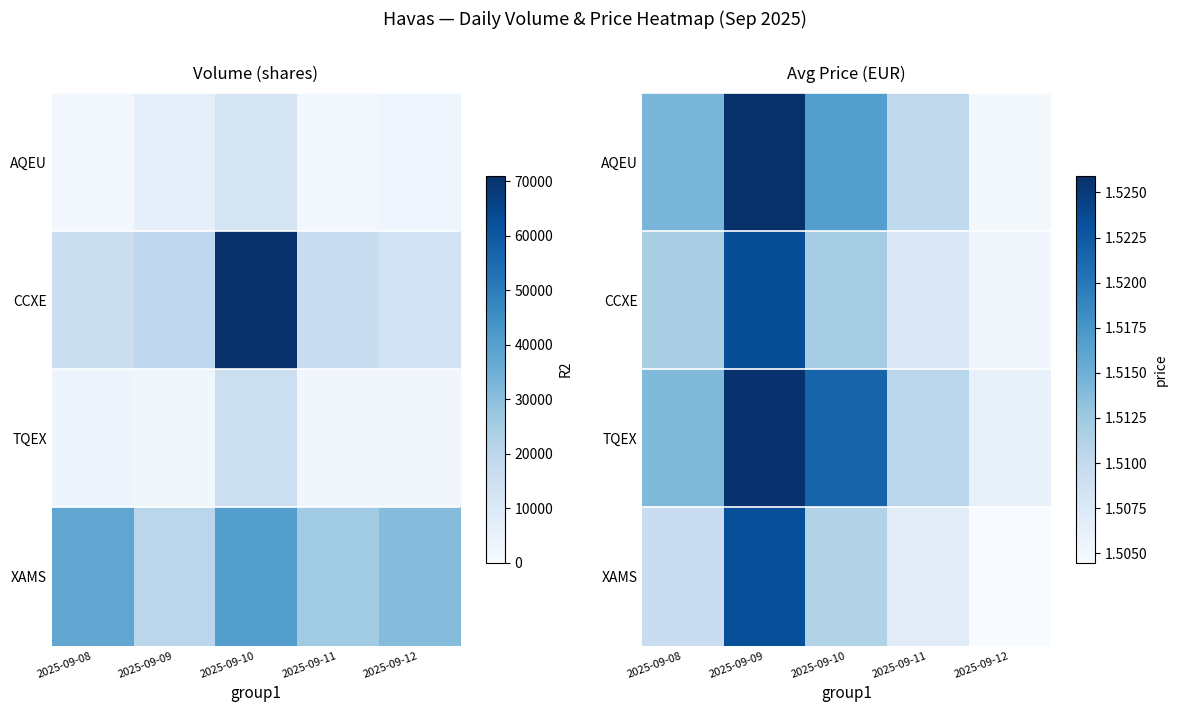

What is the lowest value of the TQEX series?

1.5